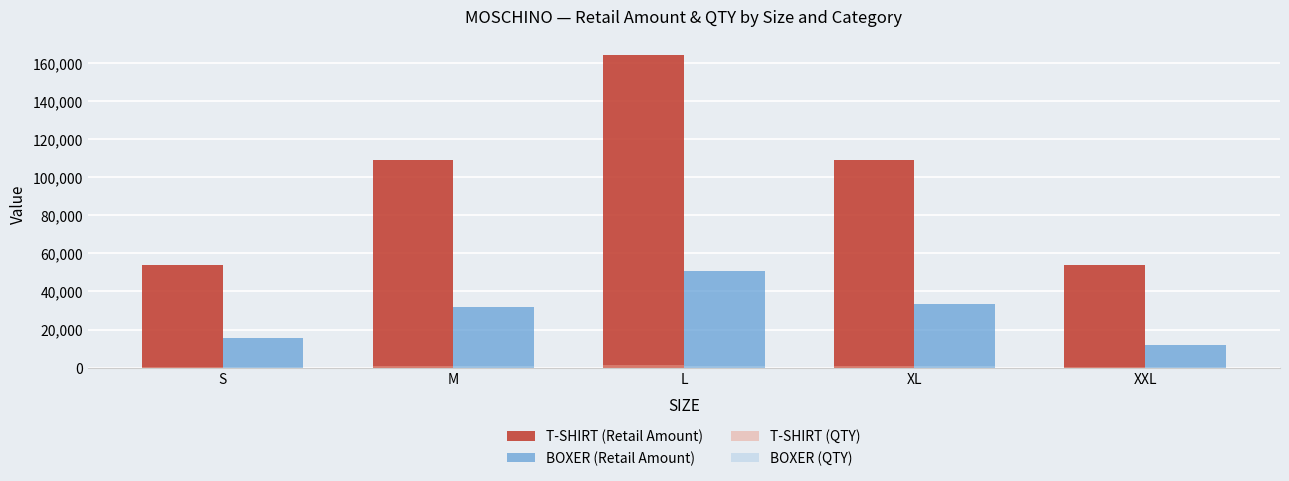

What is the maximum value shown in the chart?

164220